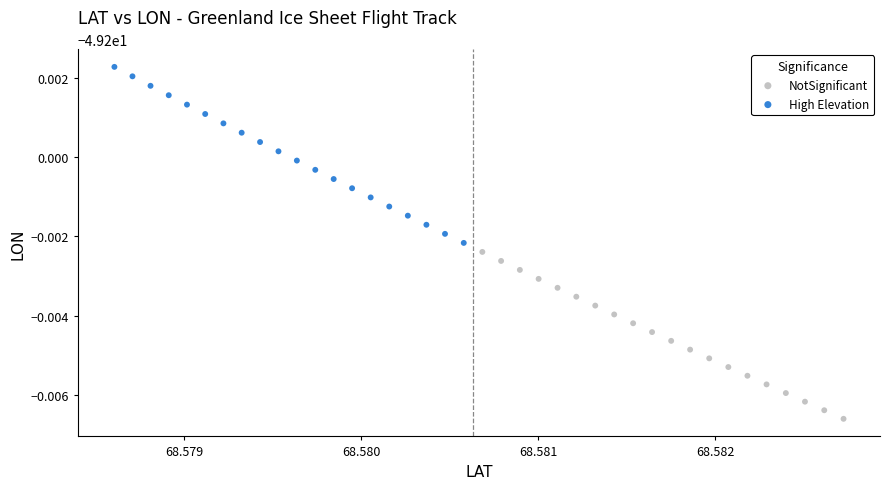

What are all the series names shown in the legend?

NotSignificant, High Elevation